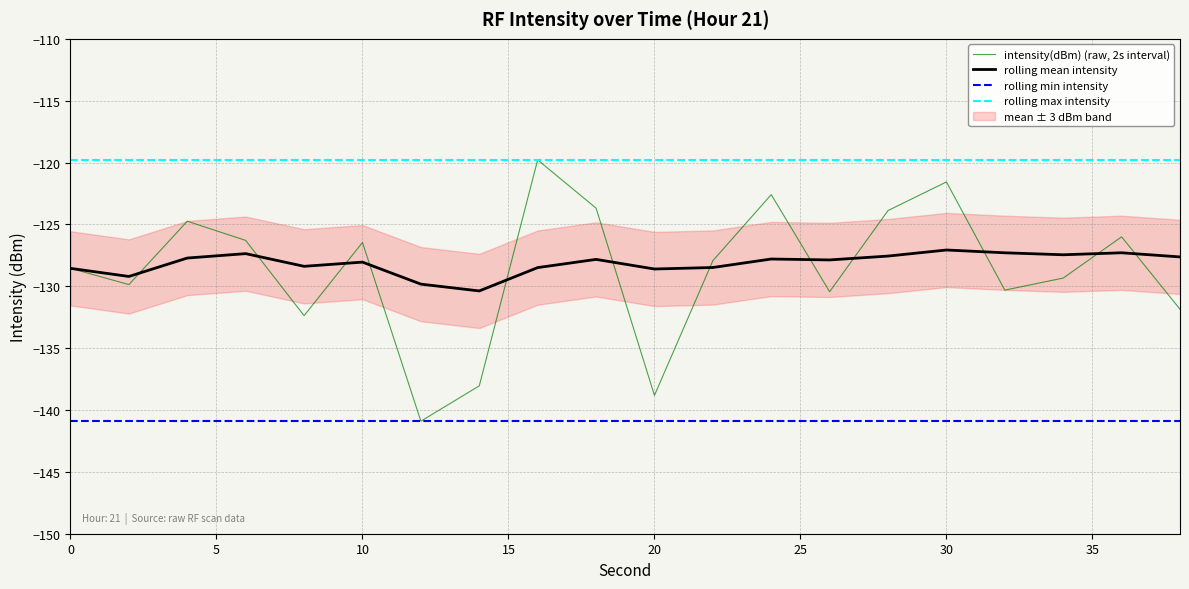

What are all the series names shown in the legend?

intensity(dBm) (raw, 2s interval), rolling mean intensity, rolling min intensity, rolling max intensity